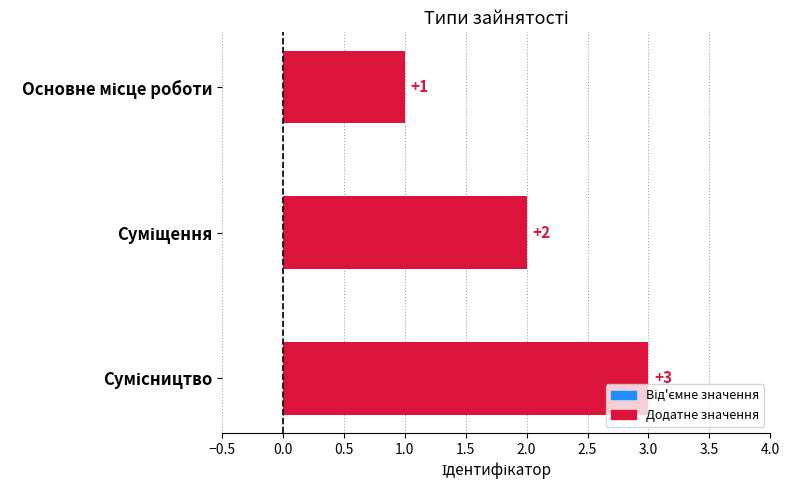

What is the maximum value shown in the chart?

3